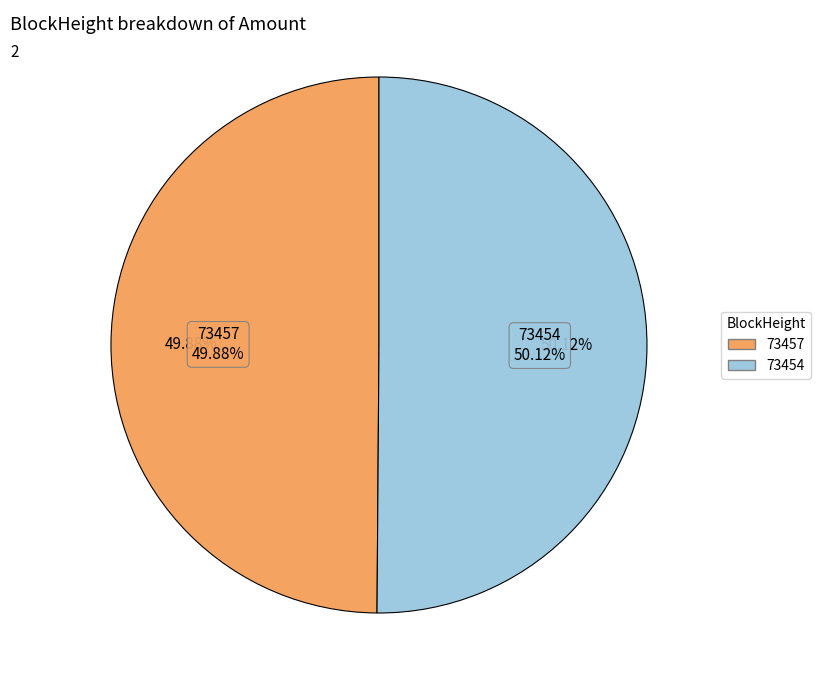

The 73454 slice represents 99% of the pie. True or false?

False